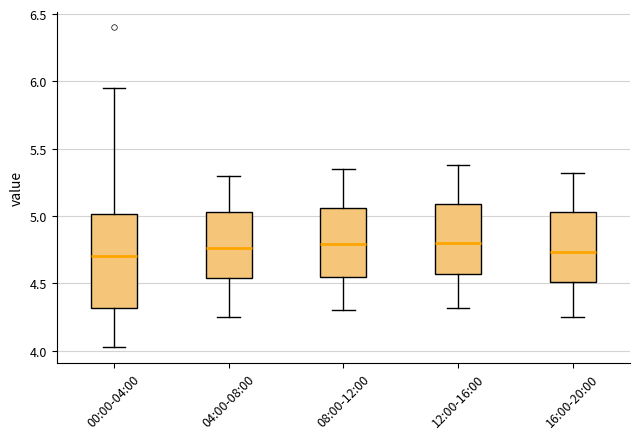

Reading left to right, transcribe this box plot: for each box, give where its median line is, the range the box spans, and where its two whiskers end, as read against the y-axis. The values are not printed on the chart, so give them approximately, as read against the axis.

00:00-04:00: median 4.70, box 4.30 to 5.00, whiskers 4.05 to 5.95
04:00-08:00: median 4.75, box 4.55 to 5.05, whiskers 4.25 to 5.30
08:00-12:00: median 4.80, box 4.55 to 5.05, whiskers 4.30 to 5.35
12:00-16:00: median 4.80, box 4.55 to 5.10, whiskers 4.30 to 5.40
16:00-20:00: median 4.75, box 4.50 to 5.05, whiskers 4.25 to 5.30